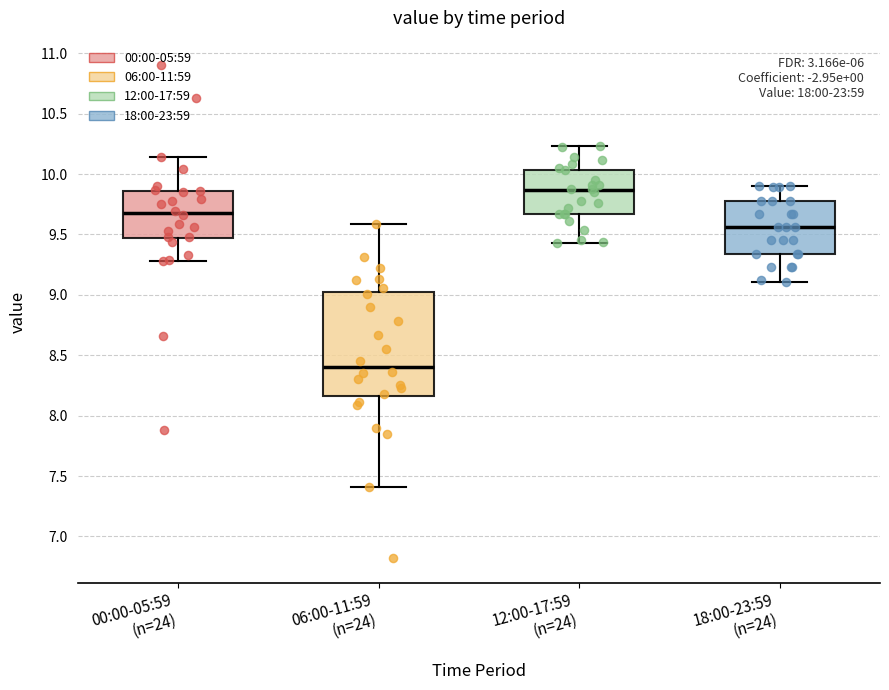

Comparing the boxes themselves (not the whiskers), which one is the tallest?

06:00-11:59 (n=24)